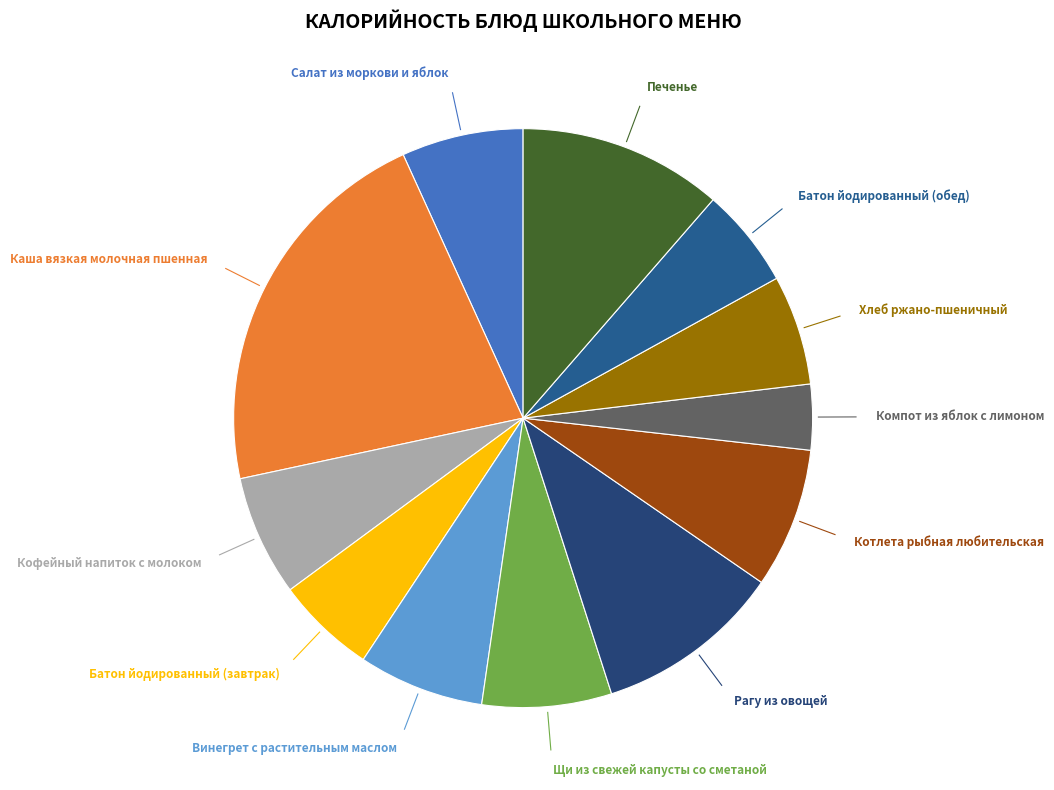

How many segments does this pie chart have?

12